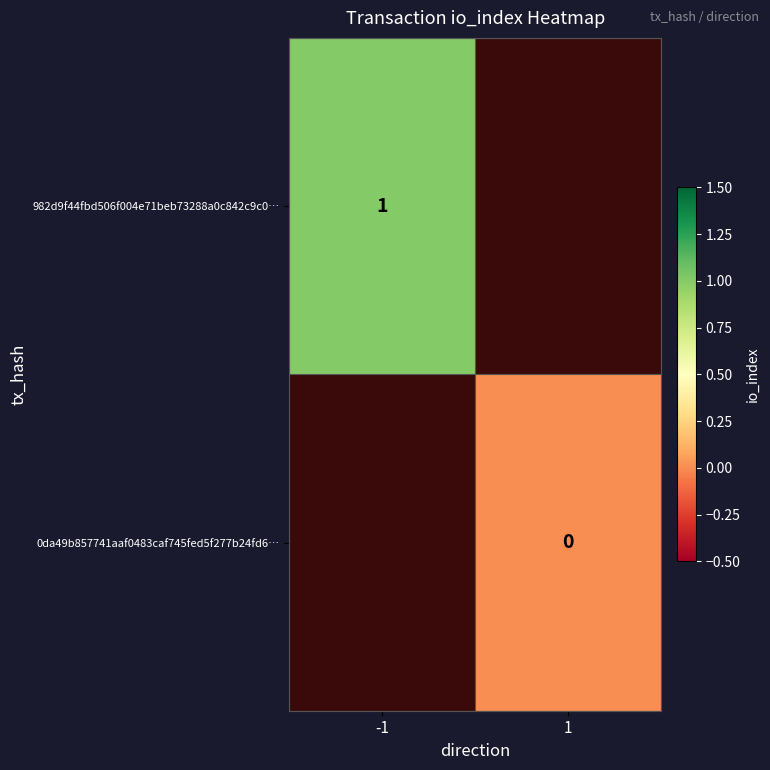

The value of 982d9f44fbd506f004e71beb73288a0c842c9c0… at -1 is 1. True or false?

True